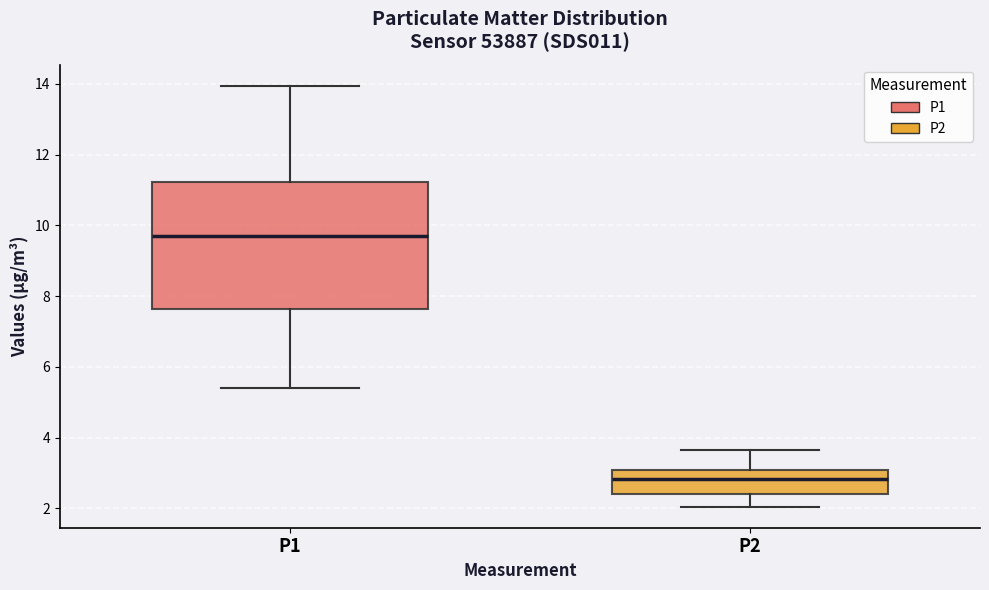

Which box's median line is the highest?

P1